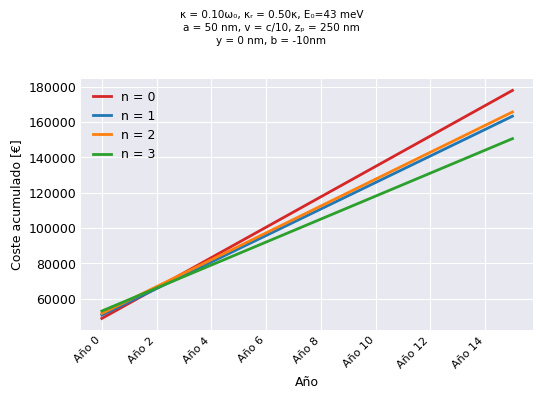

Which series has the largest range (max minus min)?

n = 0